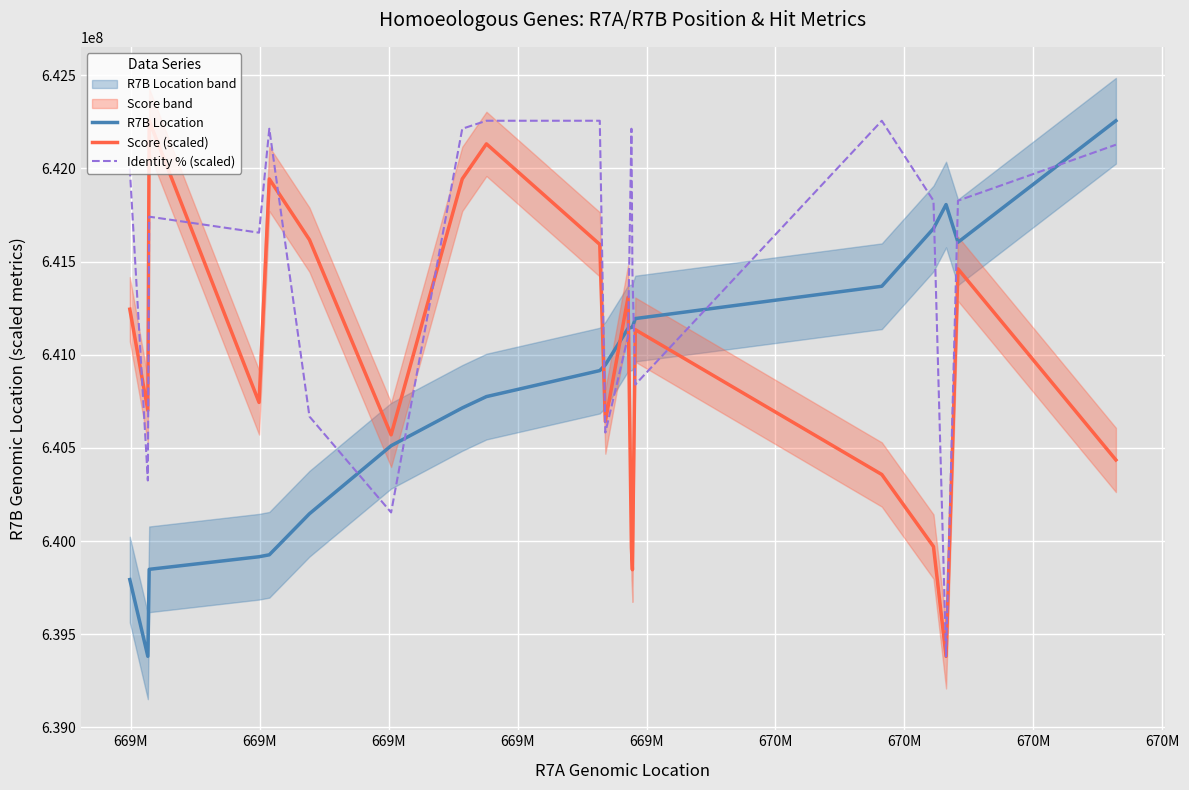

What is the lowest value of the Score (scaled) series?

639380987.0